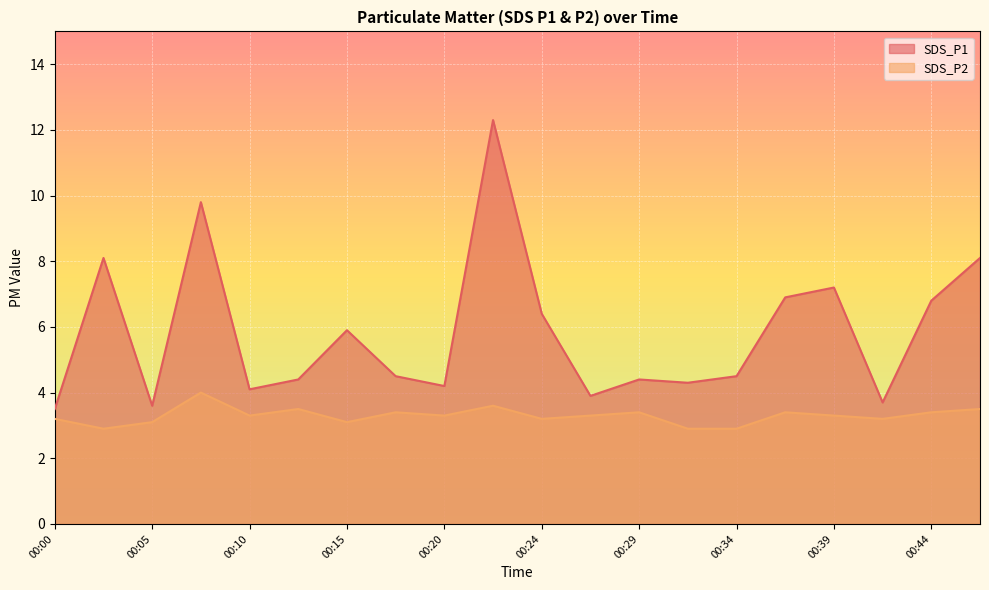

How many interior local peaks does the SDS_P1 series have?

6